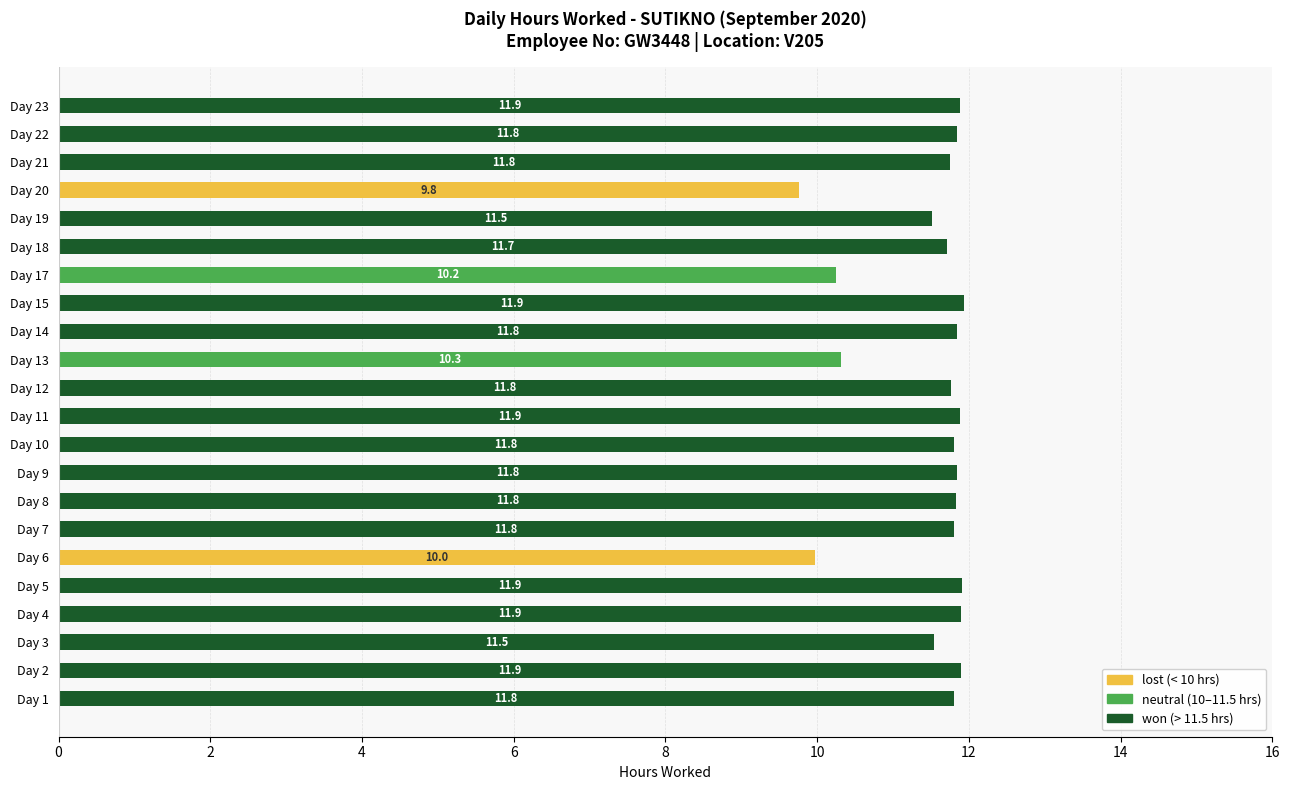

What is the total value across all series at Day 1?

11.8